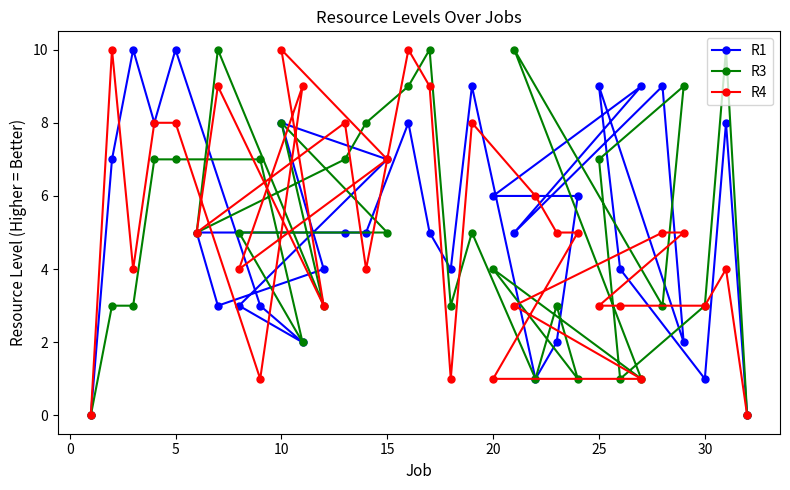

What is the greatest value displayed?

10